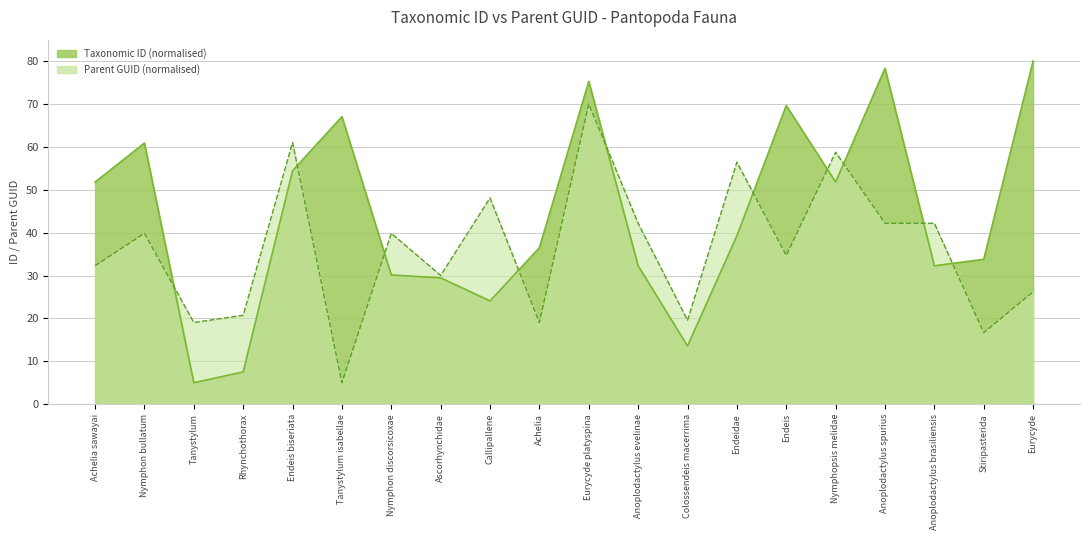

The value at Endeidae is 59.5. True or false?

False